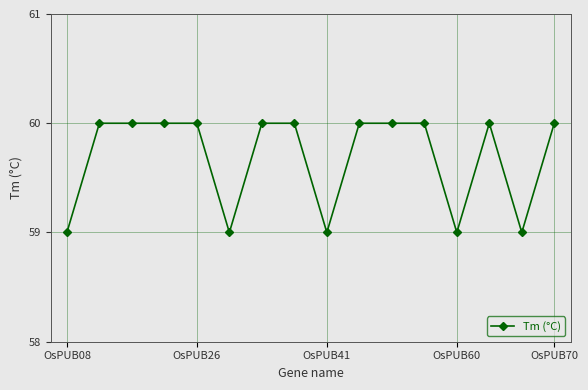

Reading right to left, extract all data points from this chart.

60	59	60	59	60	60	60	59	60	60	59	60	60	60	60	59